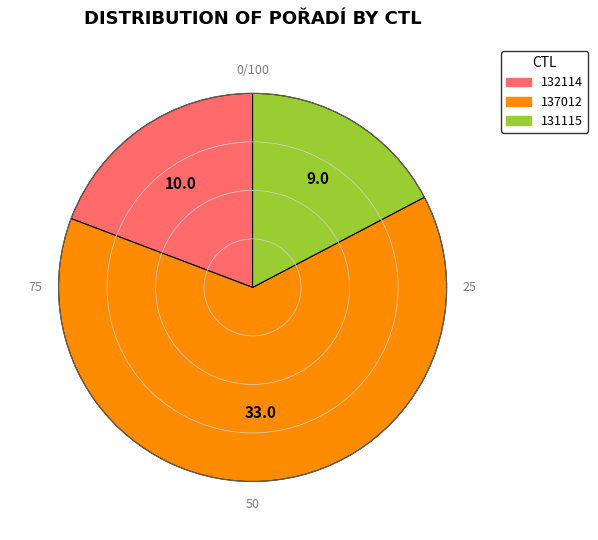

Is there a majority slice in this chart?

Yes